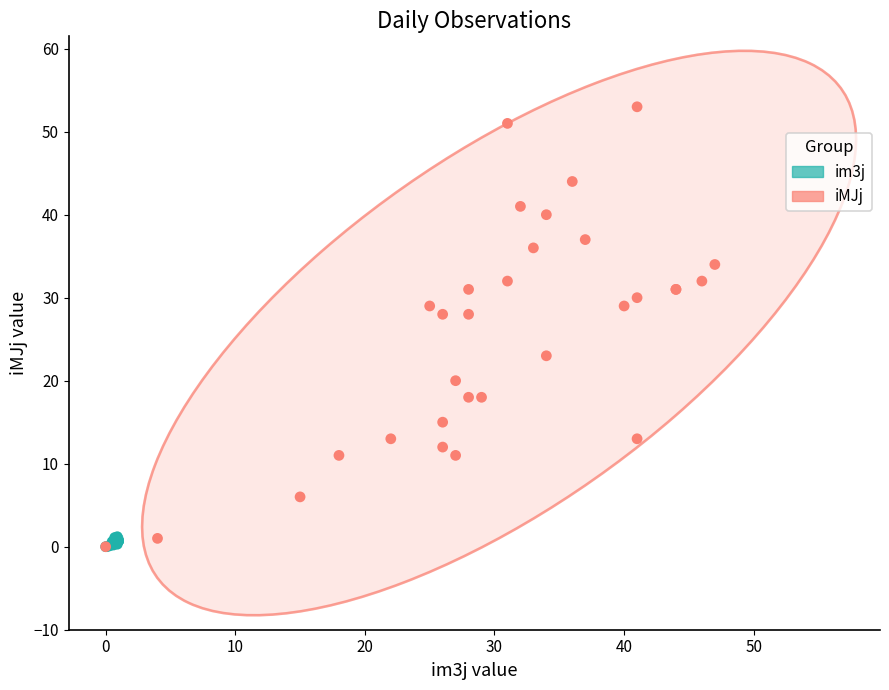

Which series reaches the maximum Y coordinate?

iMJj